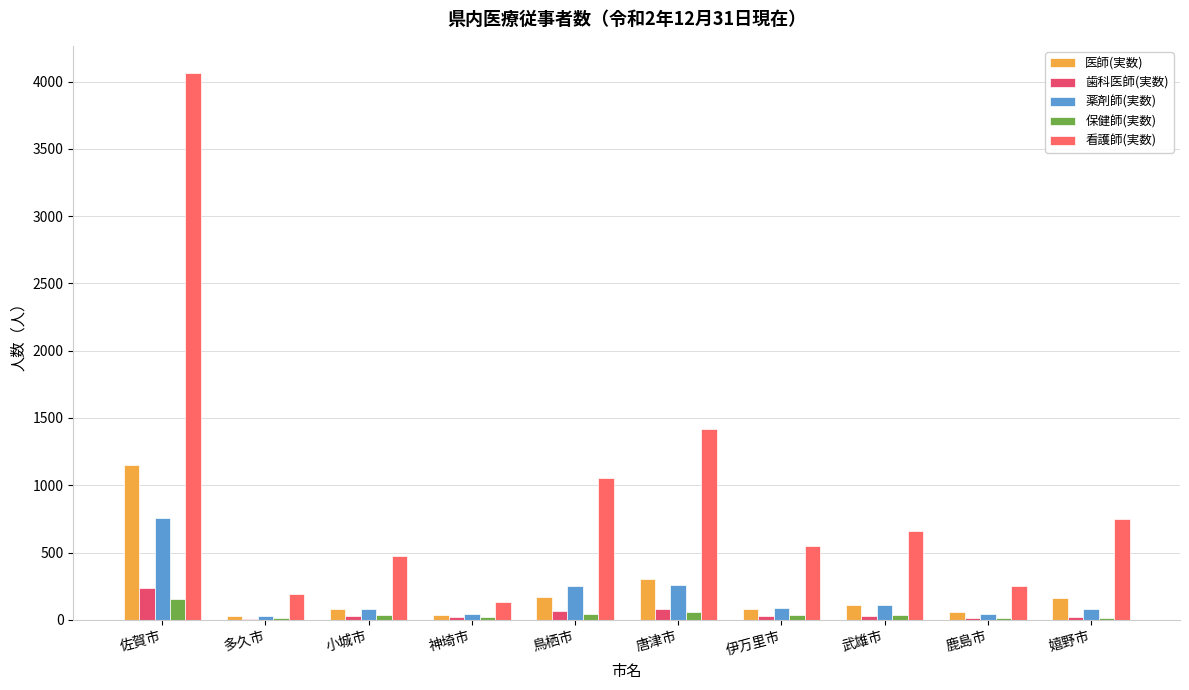

At which label is 看護師(実数) closest to 2099?

唐津市